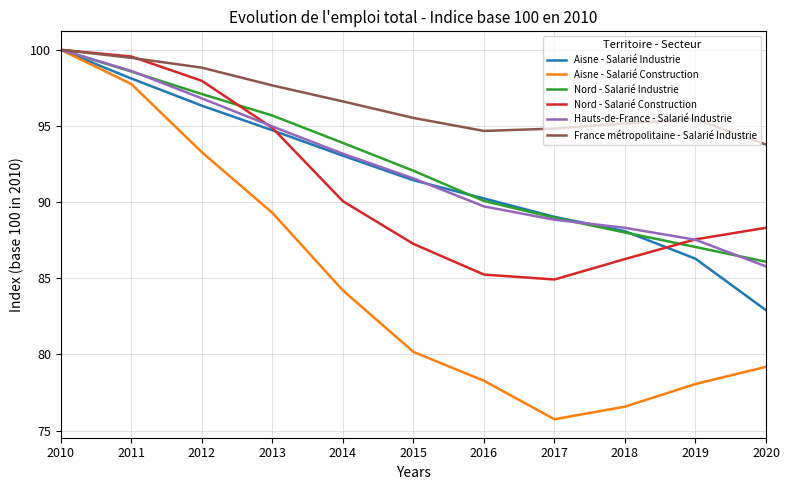

Which category has the lowest value in the Nord - Salarié Industrie series?

2020